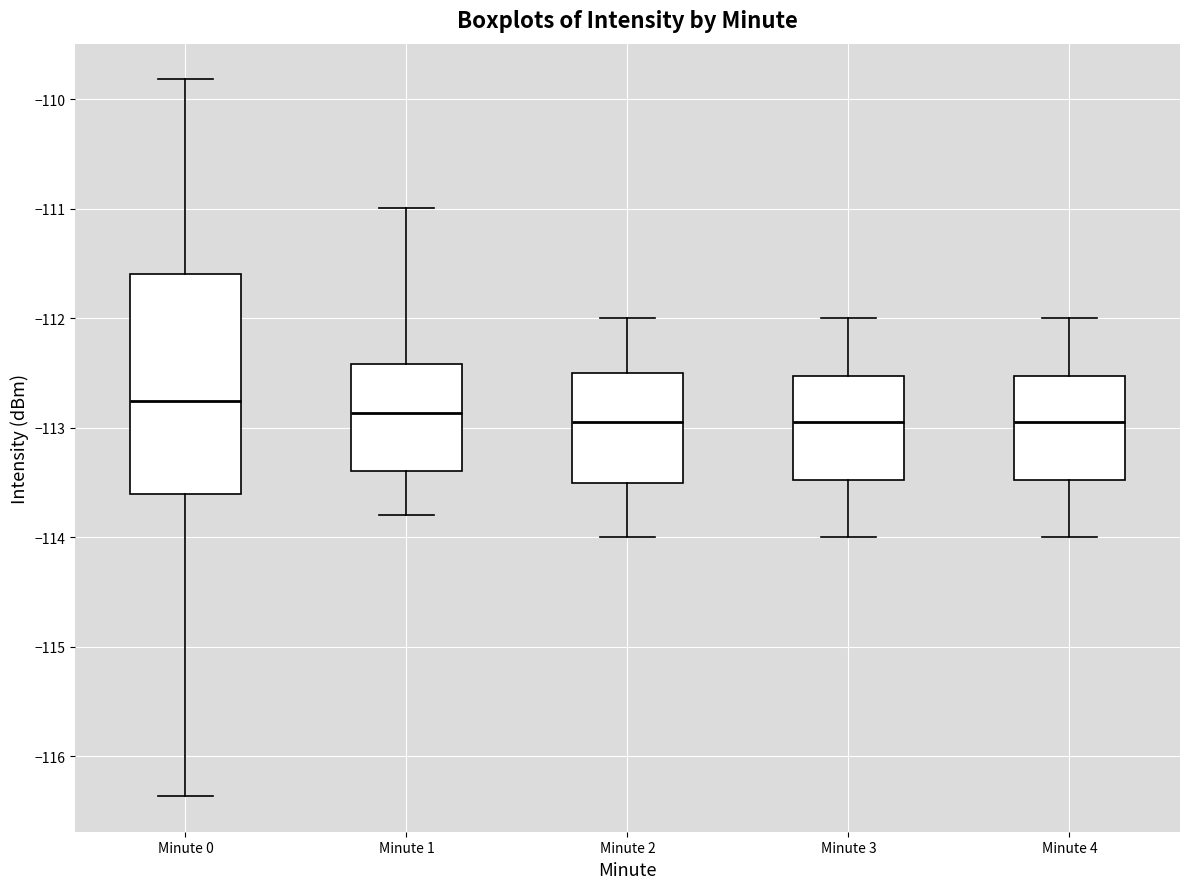

Where does the median line of the box for Minute 0 sit on the y-axis? The values are not printed on the chart, so give them approximately, as read against the axis.

-112.8